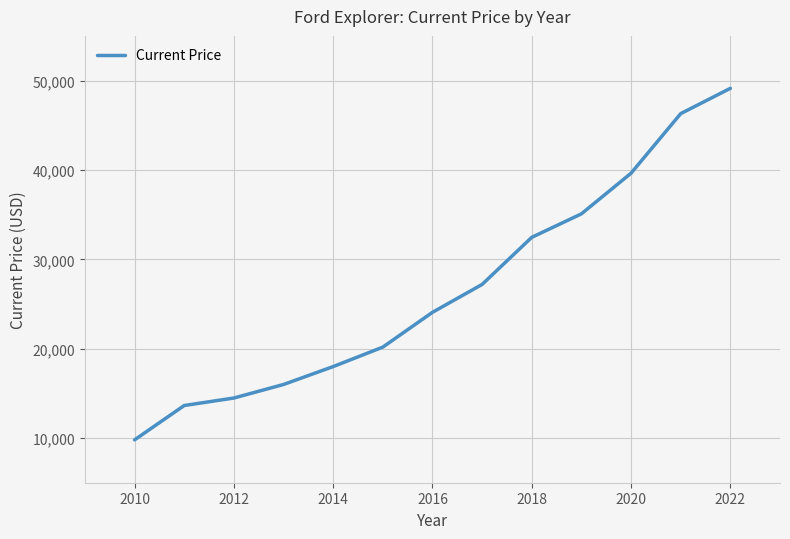

What is the maximum value shown in the chart?

49132